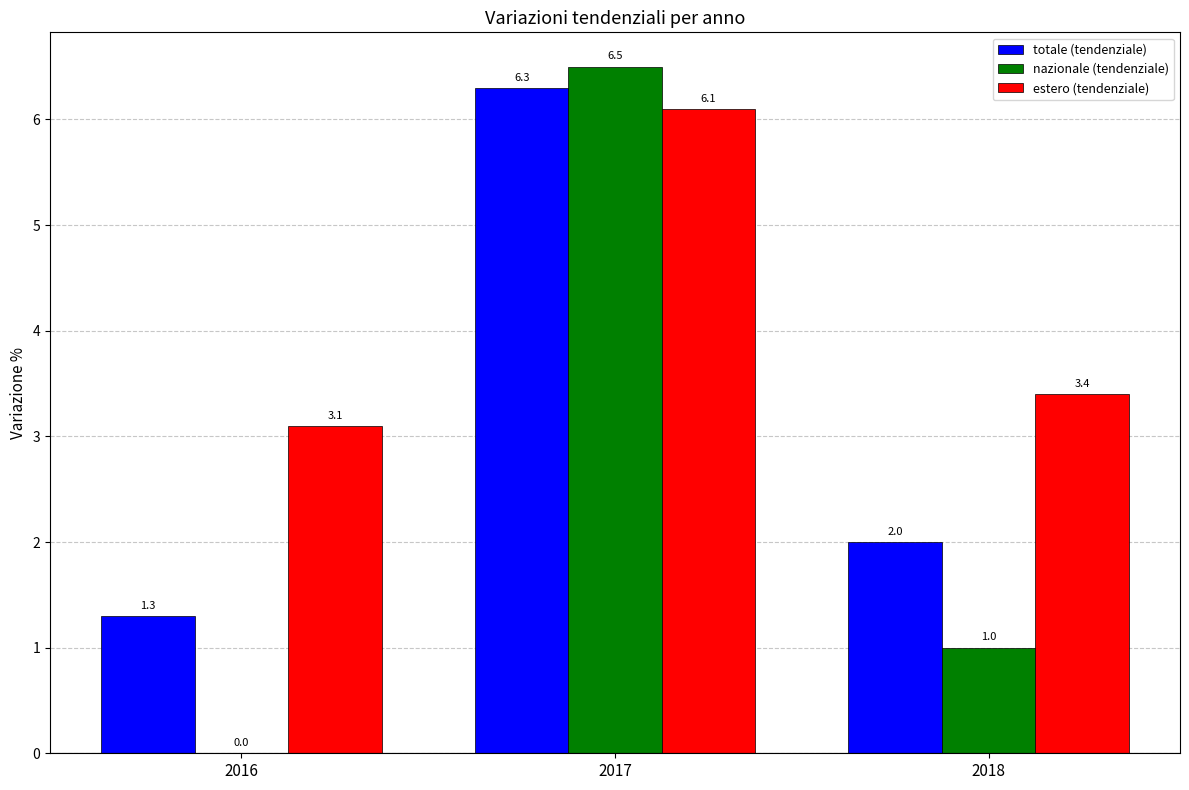

Read the nazionale (tendenziale) value at 2017.

6.5